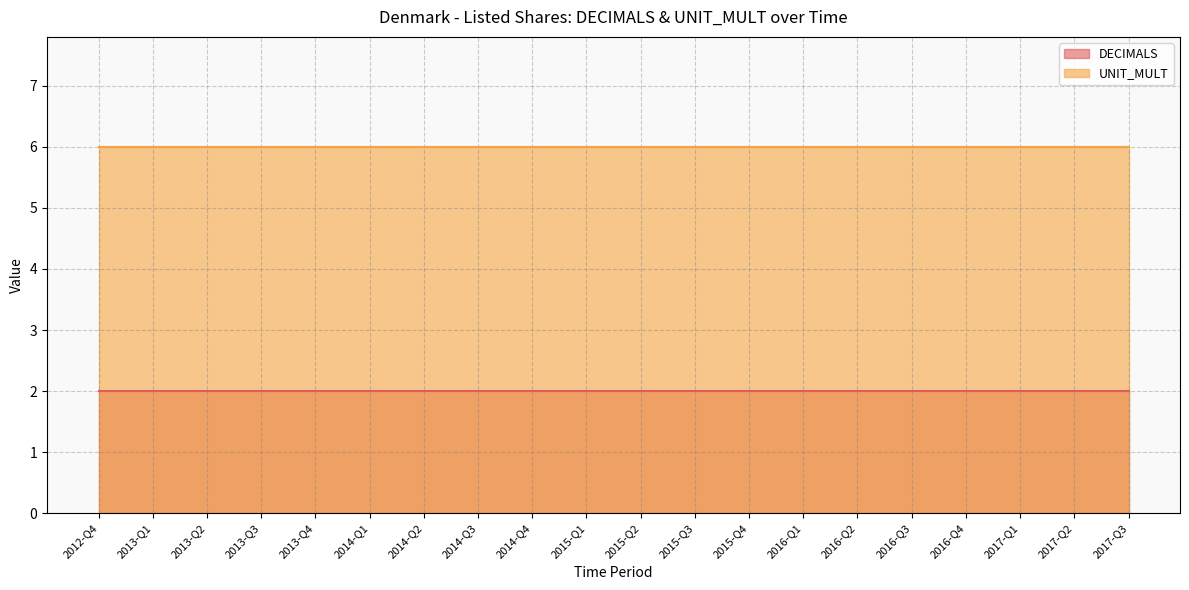

What is the sum of all DECIMALS values?

40